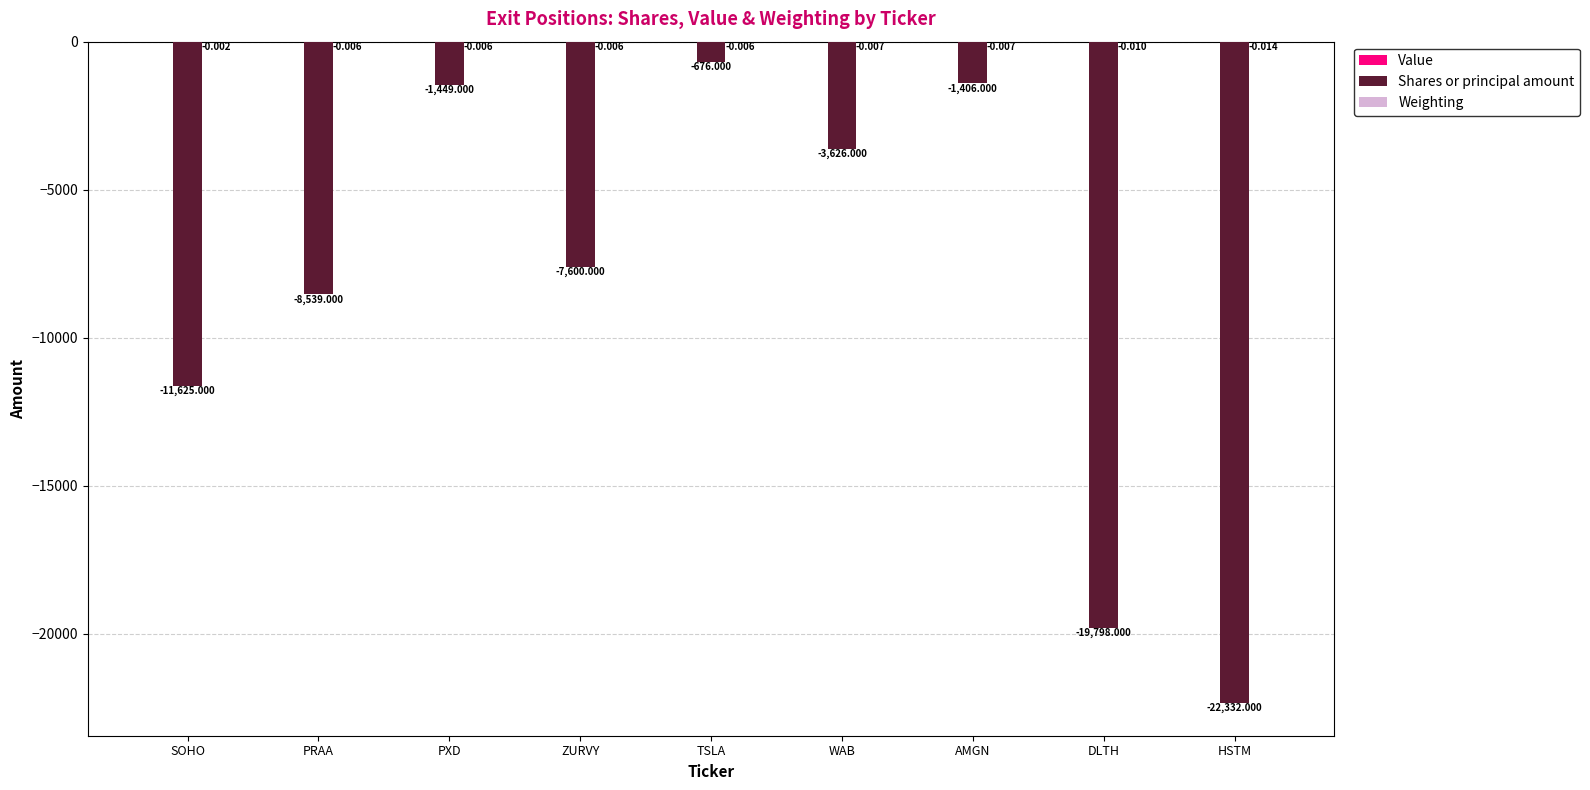

How many series are shown in this chart?

2